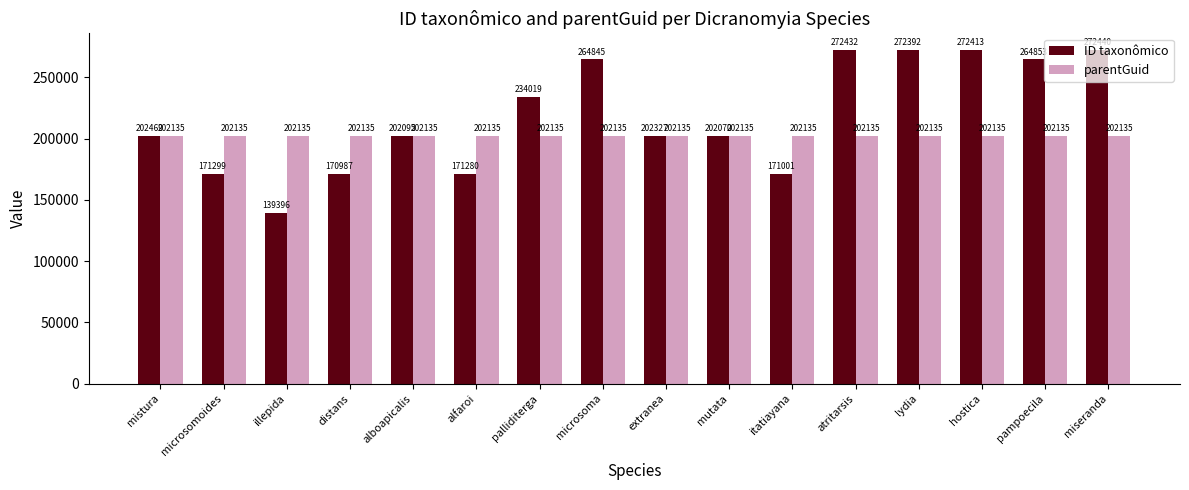

What is the maximum value for ID taxonômico?

272440